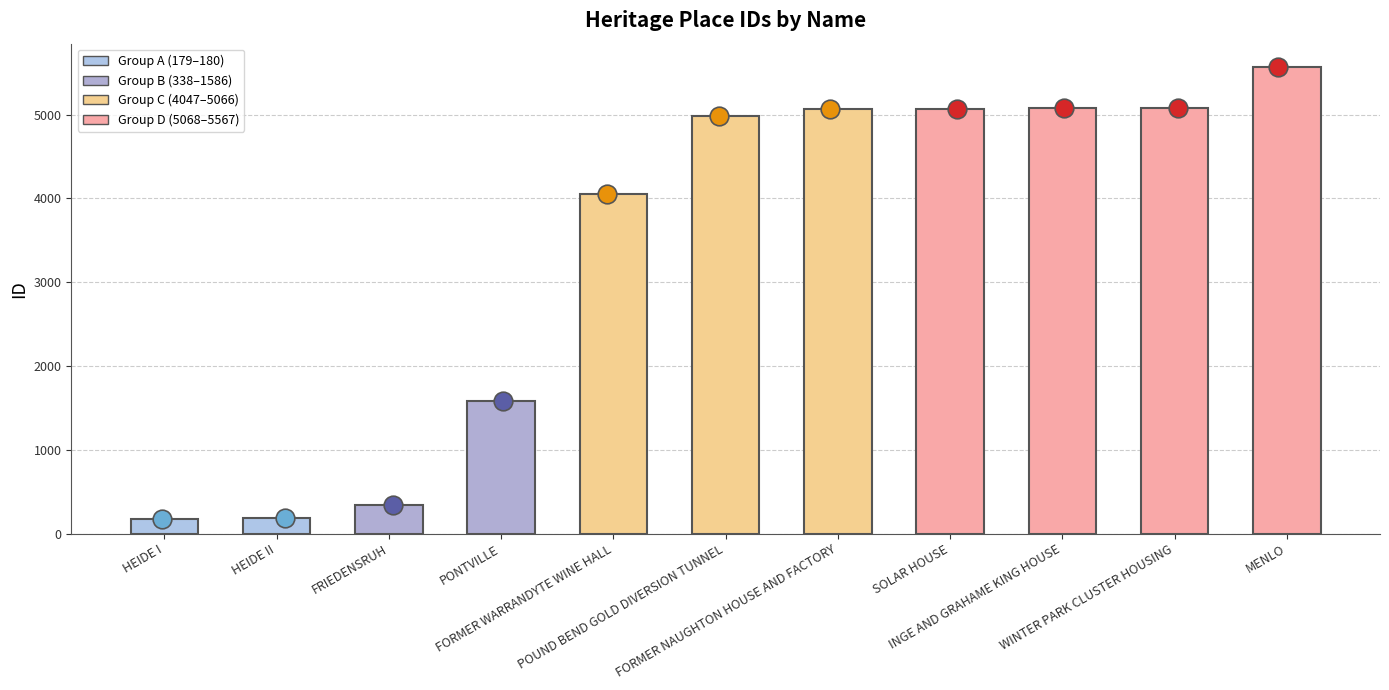

What is the change in value from HEIDE II to MENLO?

+5387